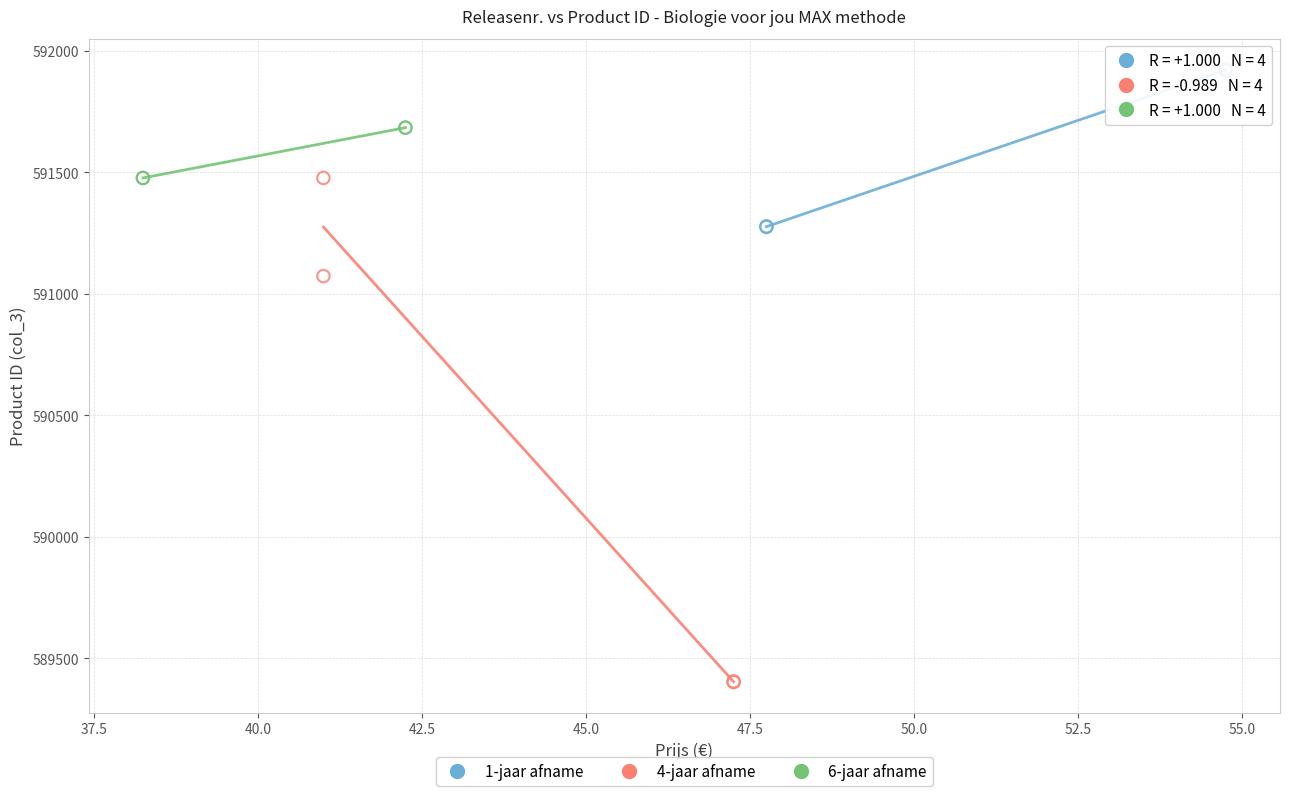

Which series contains the lowest Y value?

4-jaar afname